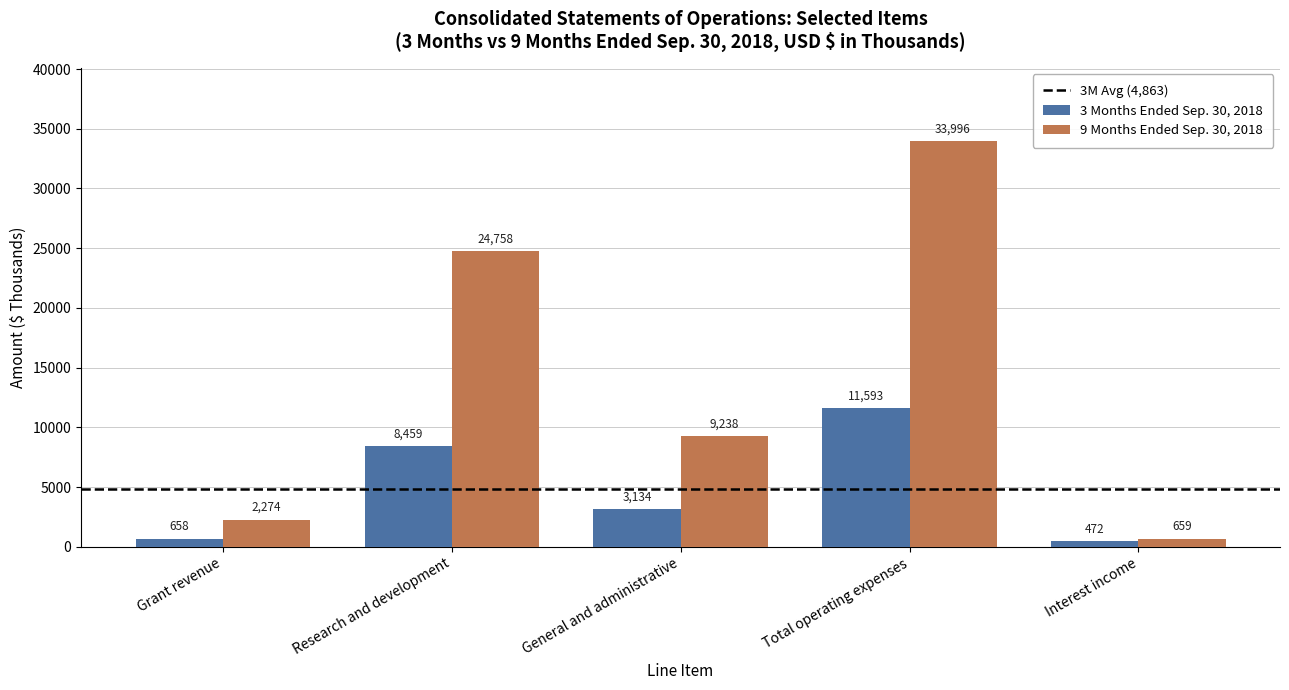

Is the value of 3 Months Ended Sep. 30, 2018 at General and administrative greater than the value of 9 Months Ended Sep. 30, 2018 at Research and development?

No